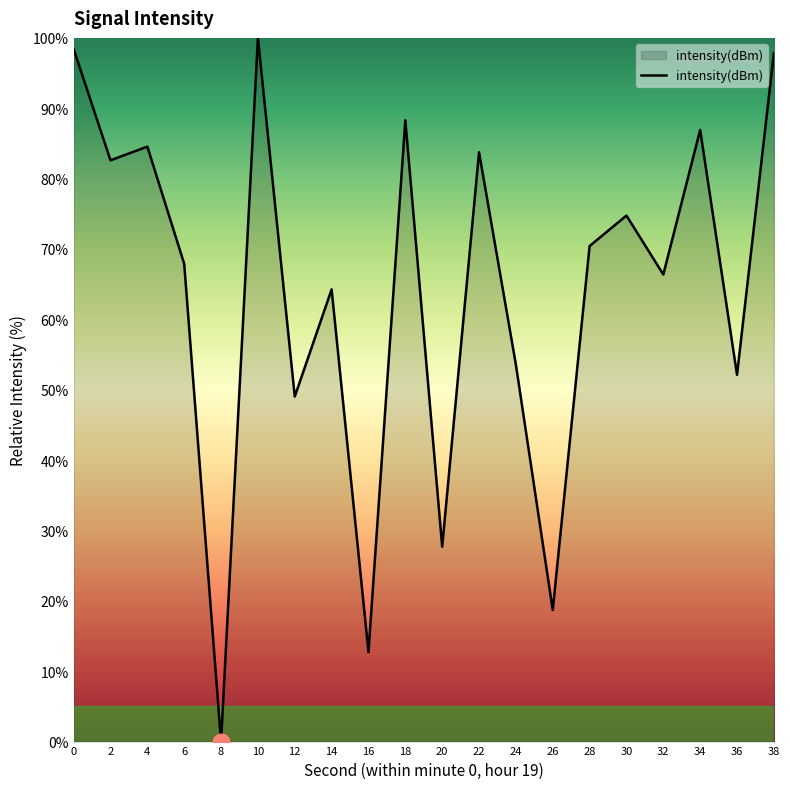

What is the change in value from 16 to 34?

+74.2